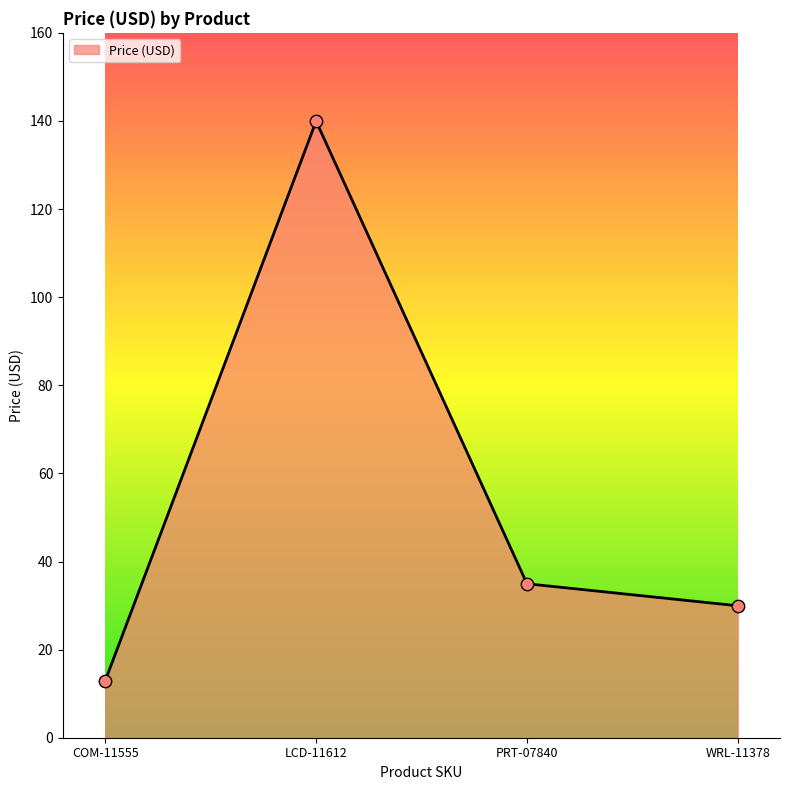

Between COM-11555 and PRT-07840, which is larger?

PRT-07840